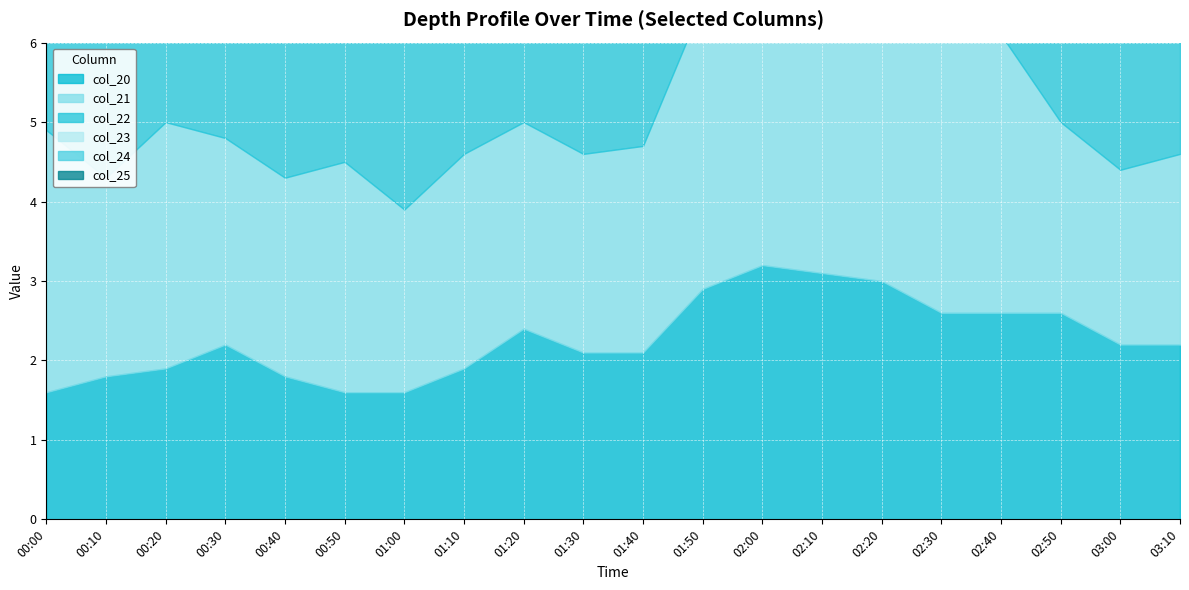

What is the difference between the second highest and second lowest values in the col_24 series?

1.4